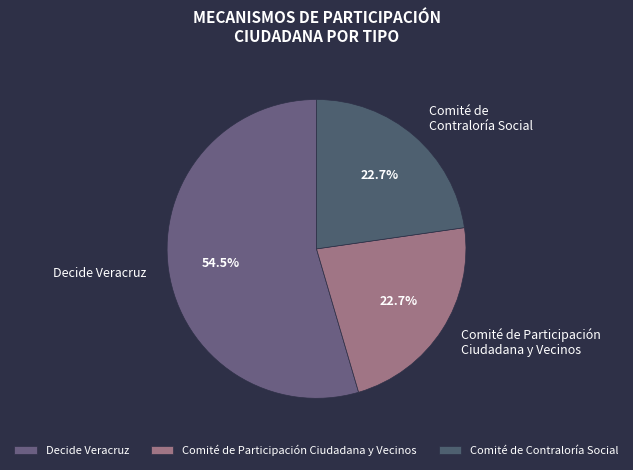

What is the ratio of the value at Comité de Contraloría Social to the value at Decide Veracruz?

0.4